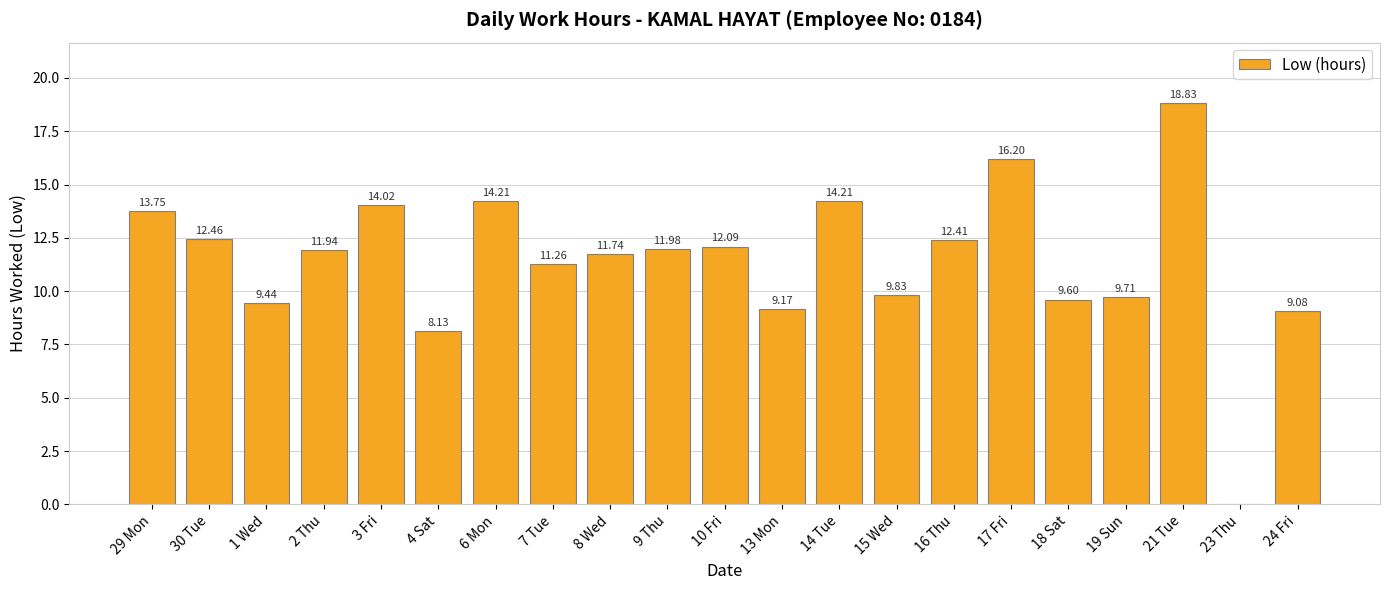

Which label corresponds to the largest value in the chart?

21 Tue